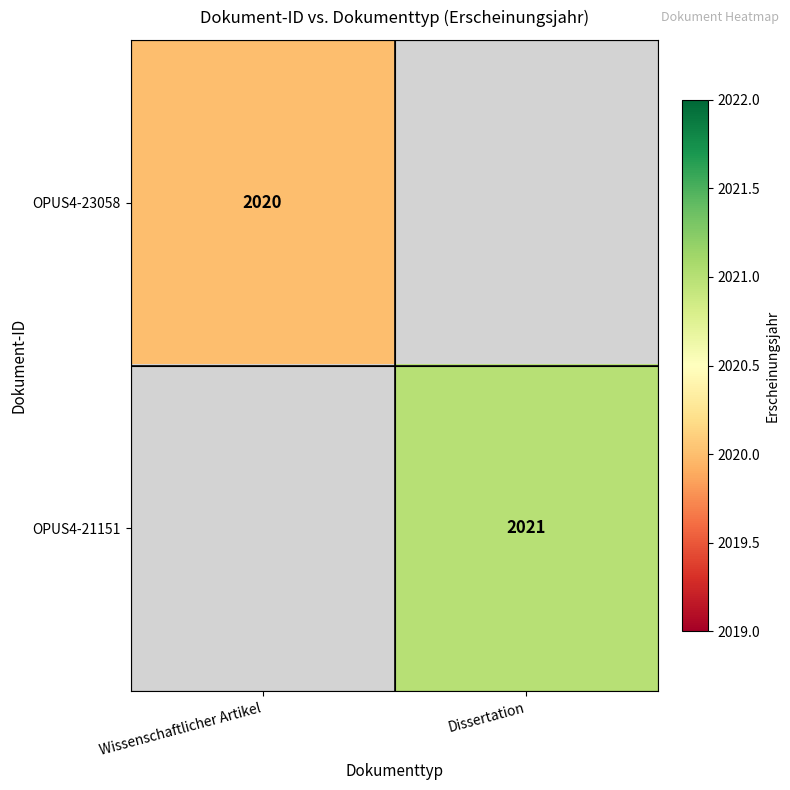

Which category has the lowest value across all series?

Wissenschaftlicher Artikel